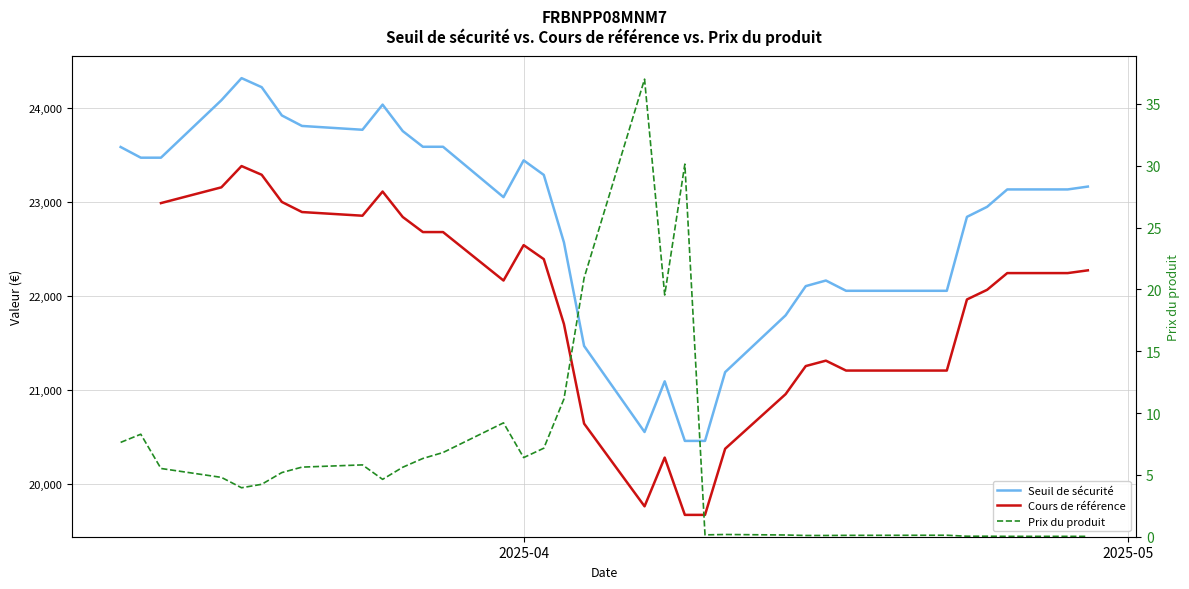

What is the spread (max minus min) of values at 2025-03-31?

23040.8